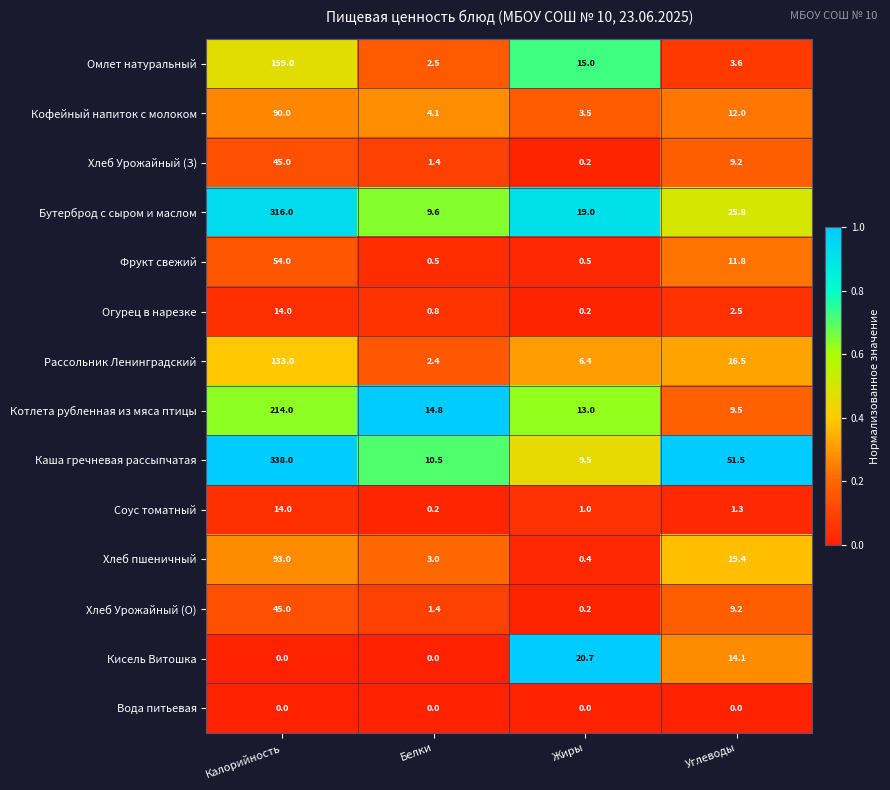

The value of Хлеб Урожайный (З) at Углеводы is 9.2. True or false?

True